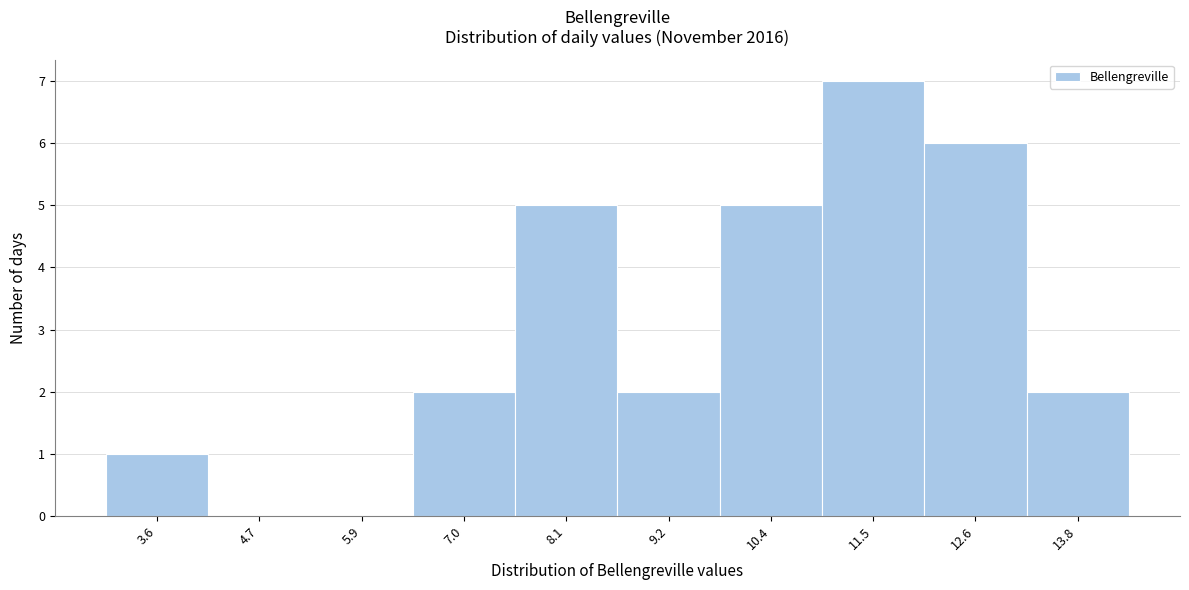

Reading left to right, extract all data points from this chart.

3.6=1	4.7=0	5.9=0	7.0=2	8.1=5	9.2=2	10.4=5	11.5=7	12.6=6	13.8=2